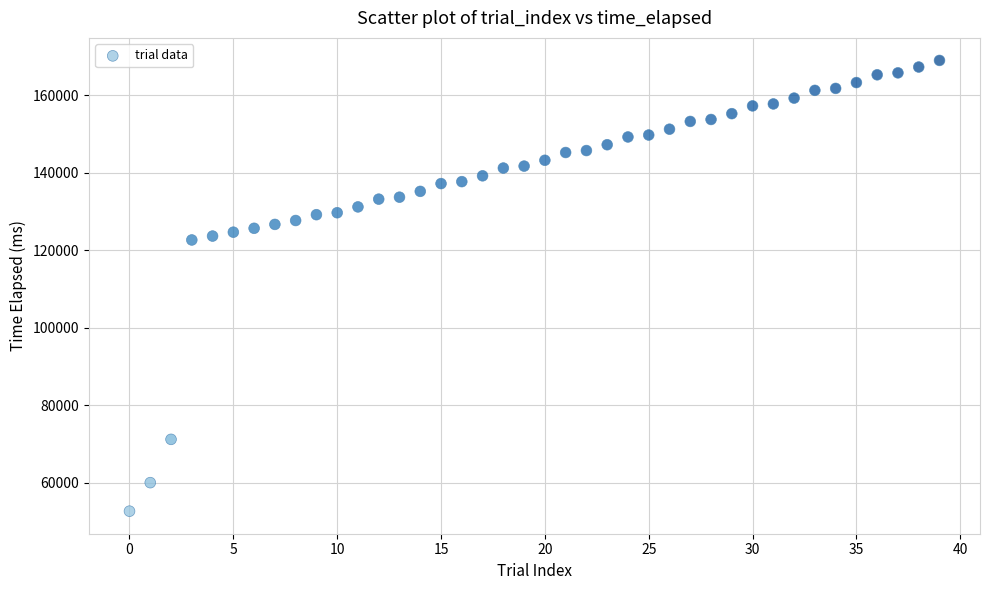

What is the range of Y values (max minus min)?

116284